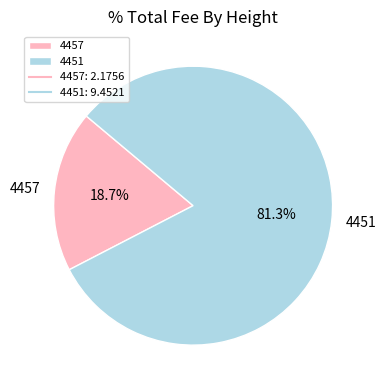

Which has a higher value, 4457 or 4451?

4451